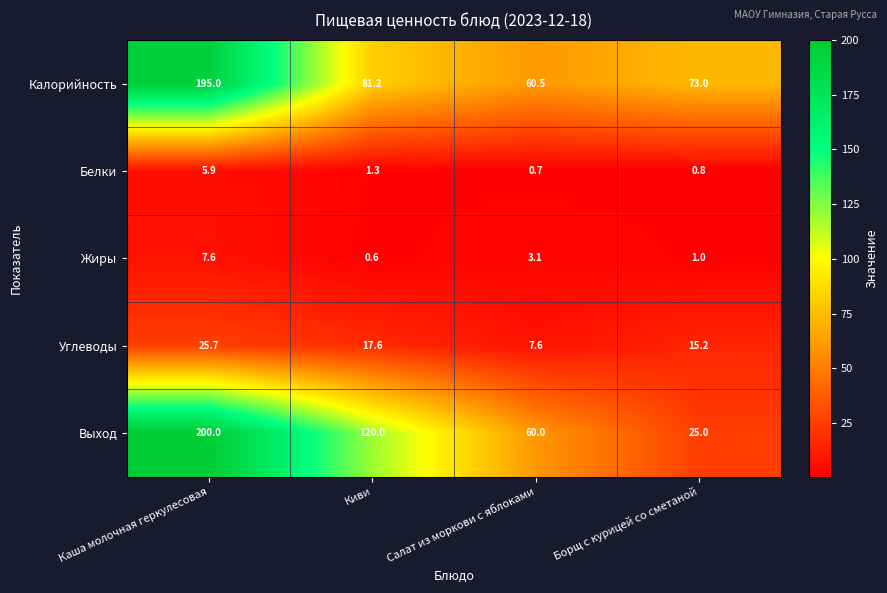

Which series has the widest spread of values?

Выход